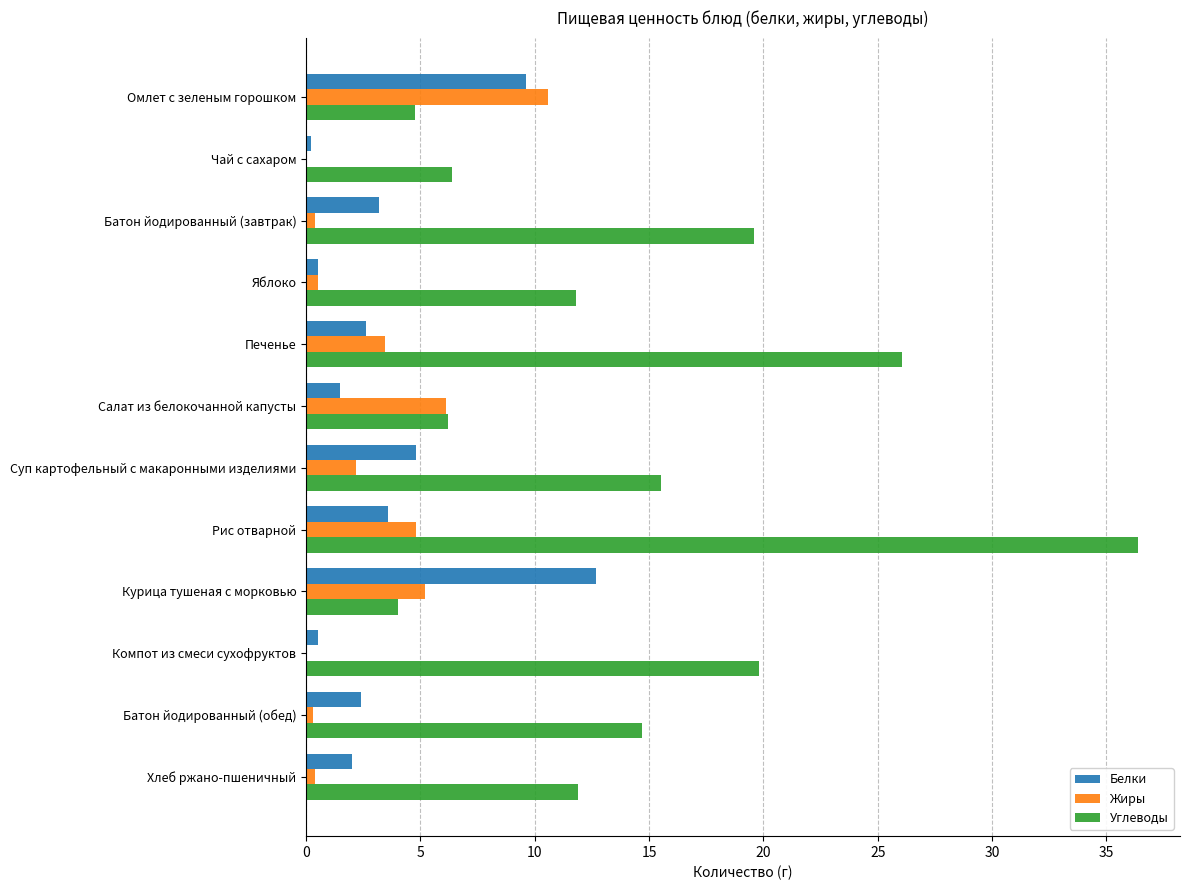

What is the greatest value displayed?

36.4